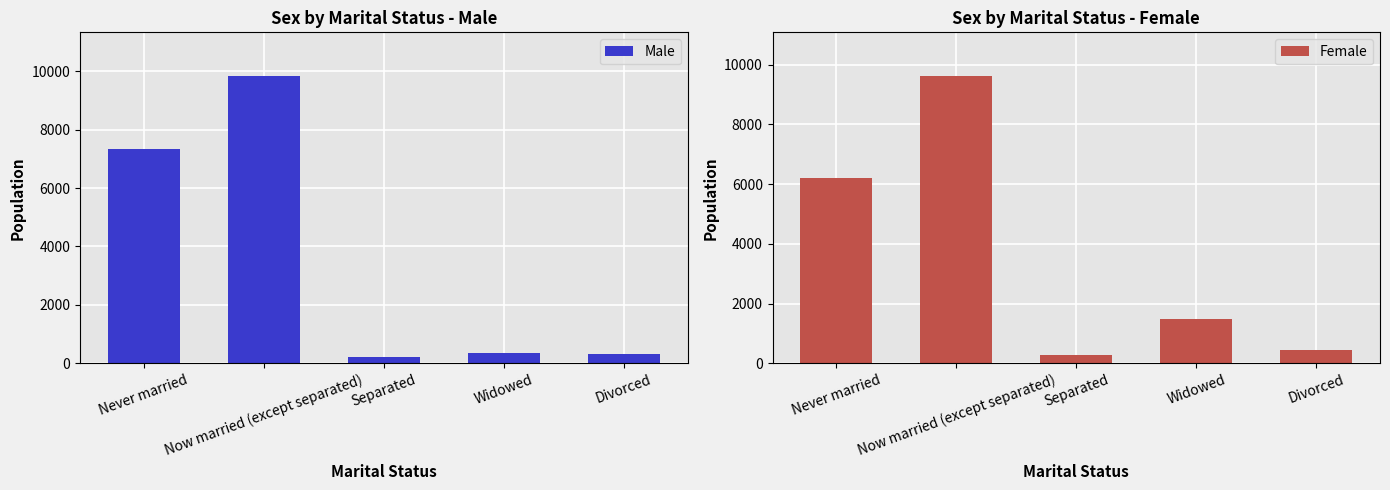

What is the difference between the highest and lowest values at Divorced?

135